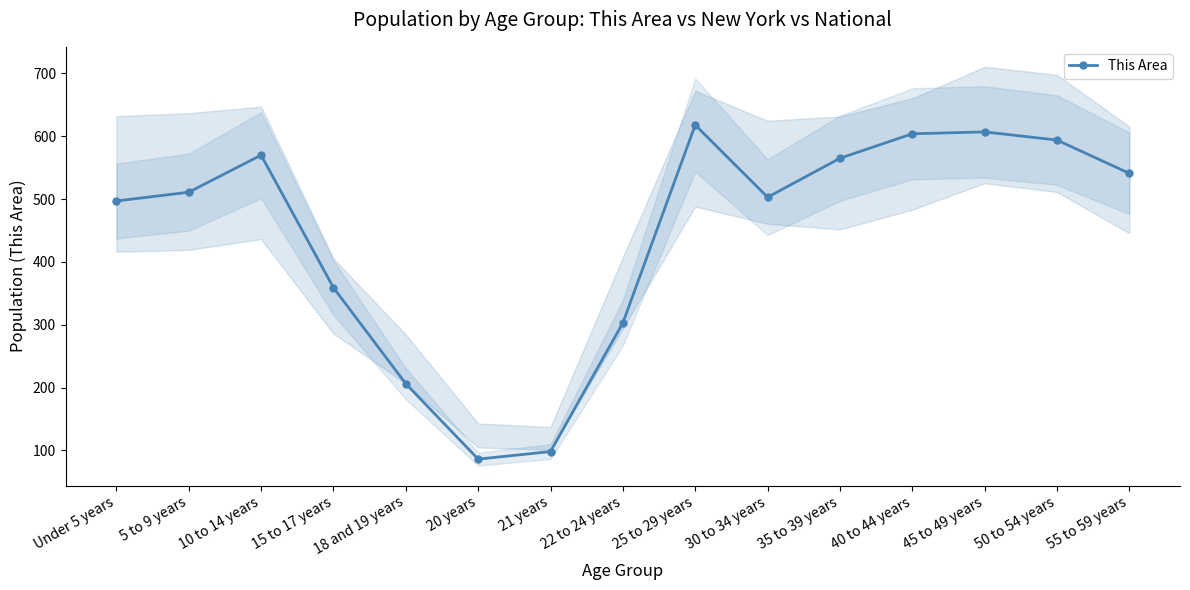

What is the change in value from 10 to 14 years to 30 to 34 years?

-67